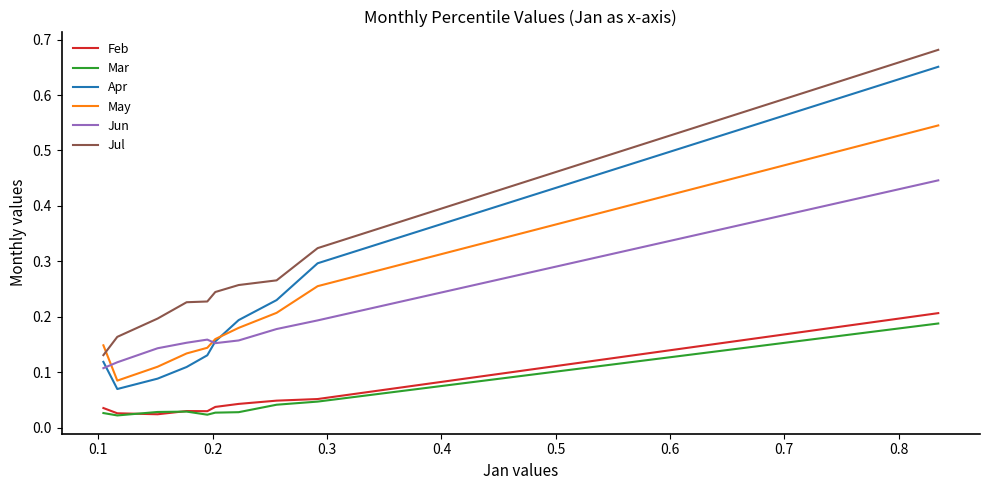

Which series has the largest range (max minus min)?

Apr